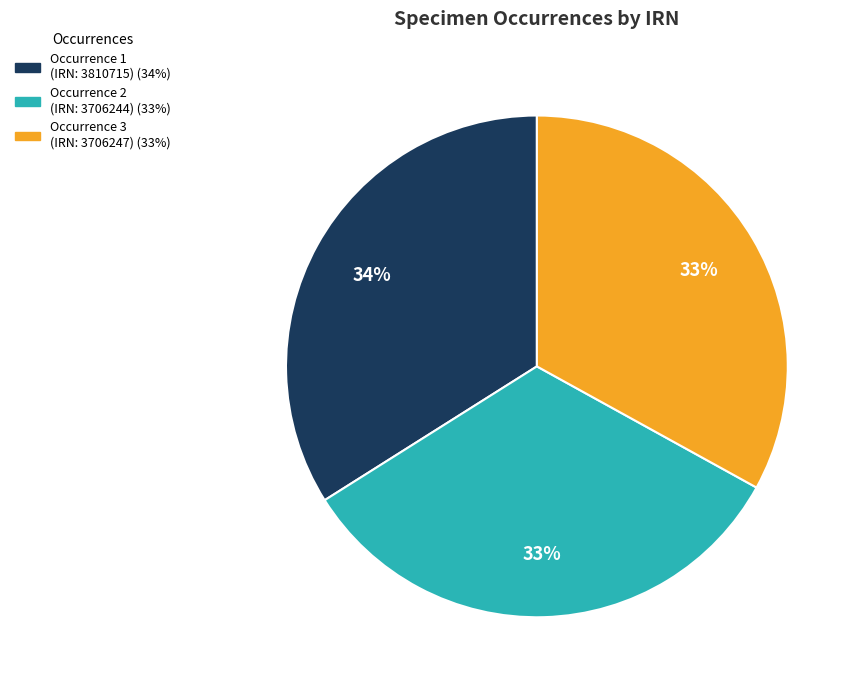

To the nearest percent, what is the difference between the largest and smallest slice percentages?

1%